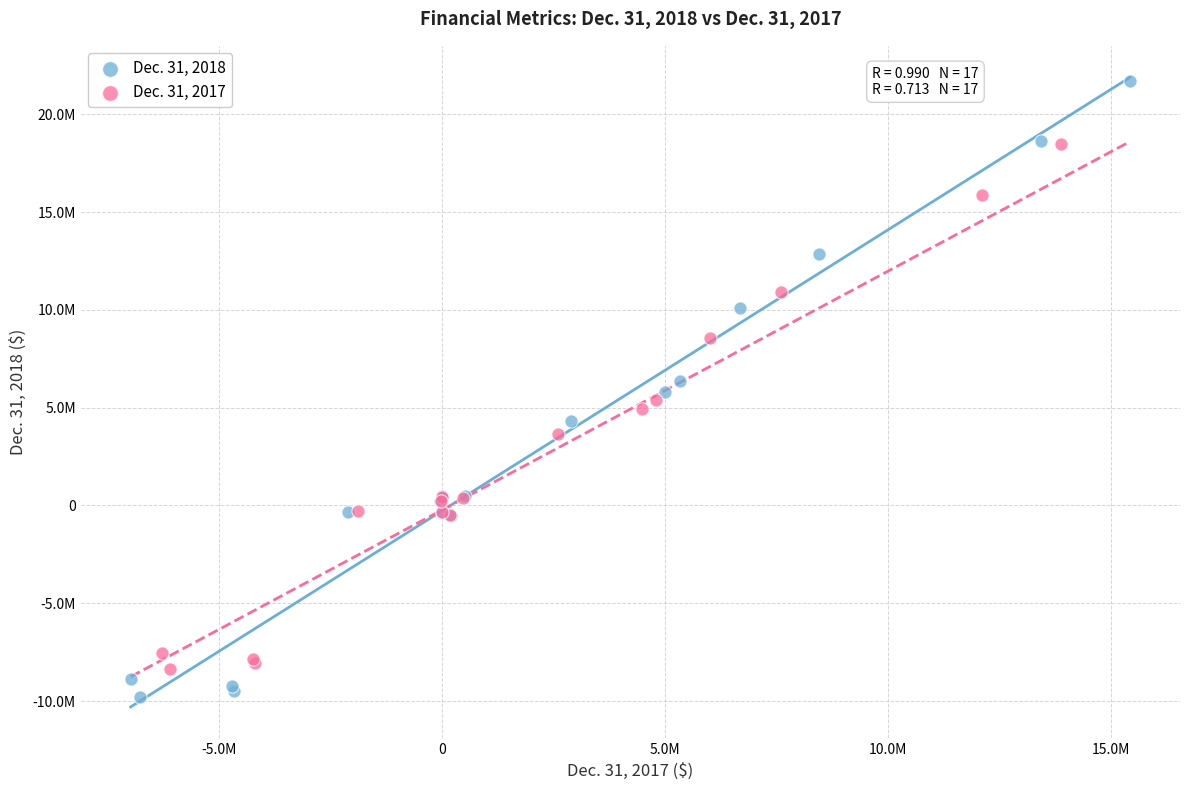

What are all the series names shown in the legend?

Dec. 31, 2018, Dec. 31, 2017